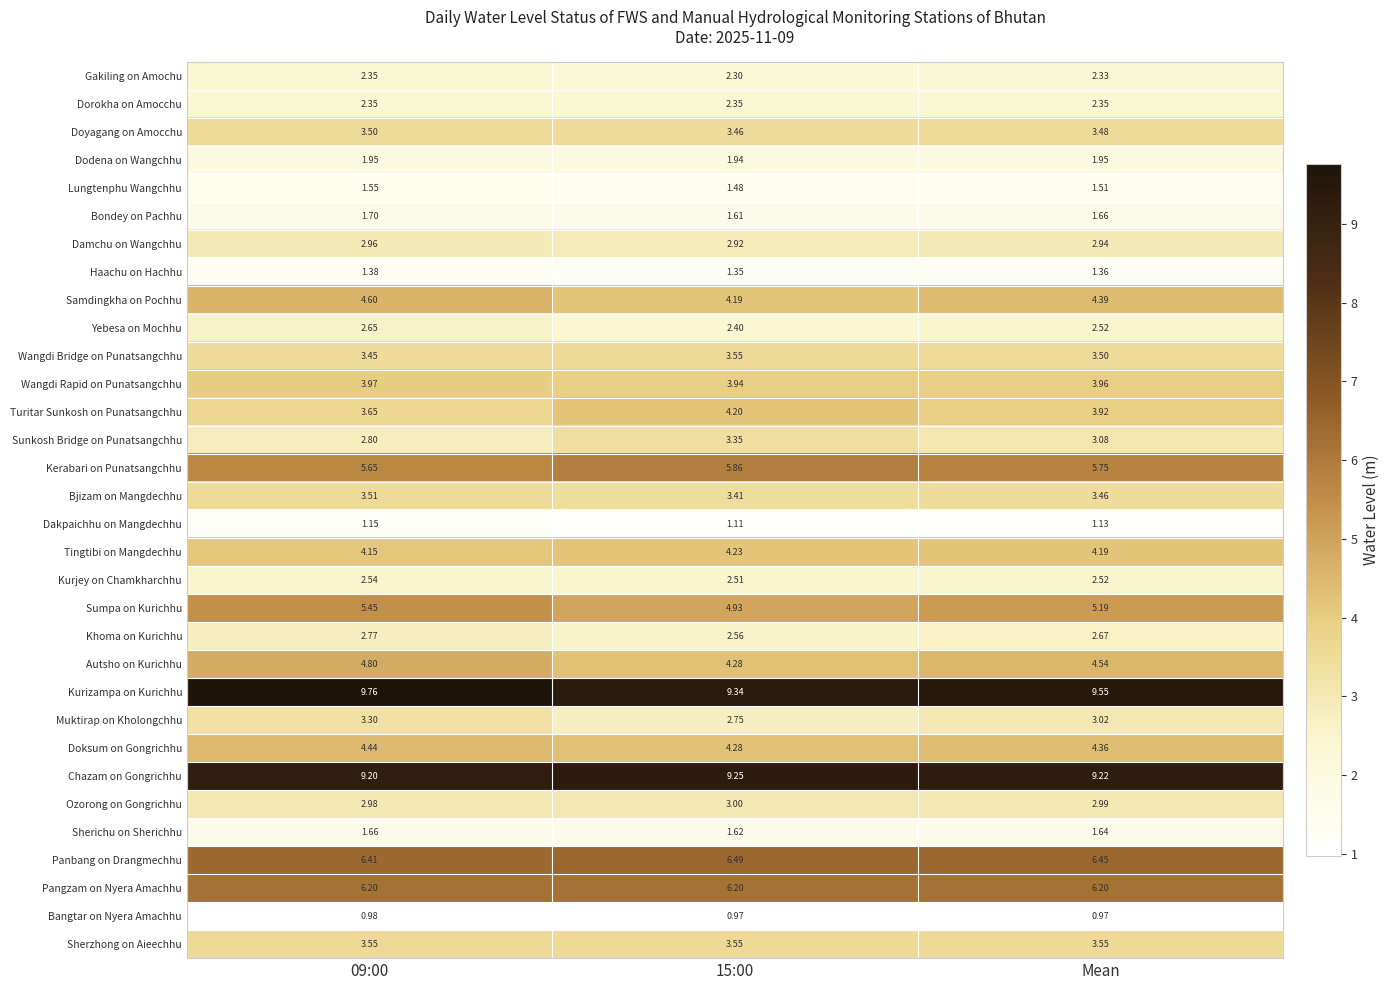

Is the value of Bondey on Pachhu at 15:00 greater than the value of Sherzhong on Aieechhu at 09:00?

No